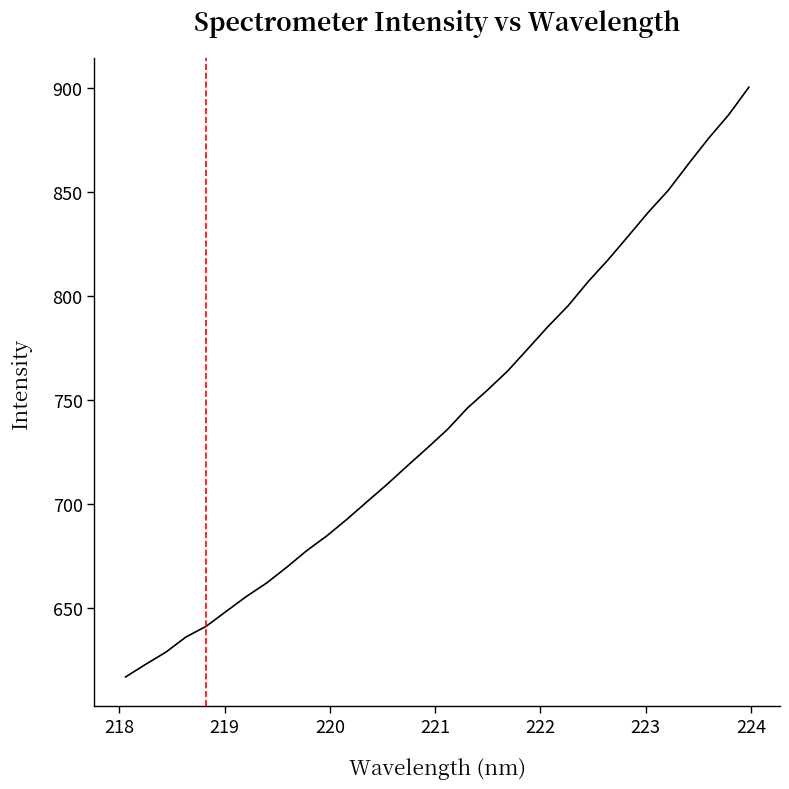

What is the difference between the maximum and minimum values?

283.4